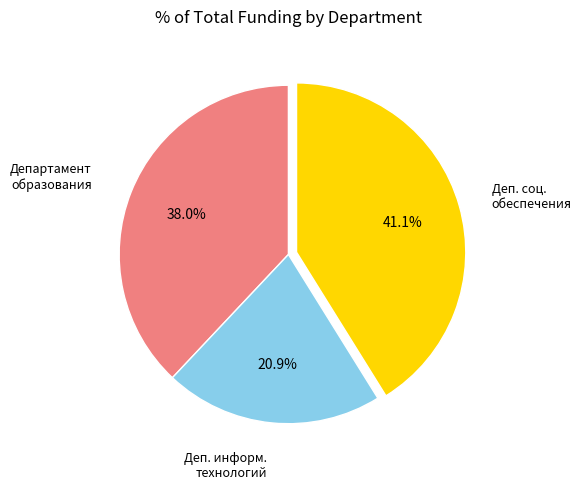

Is there a majority slice in this chart?

No